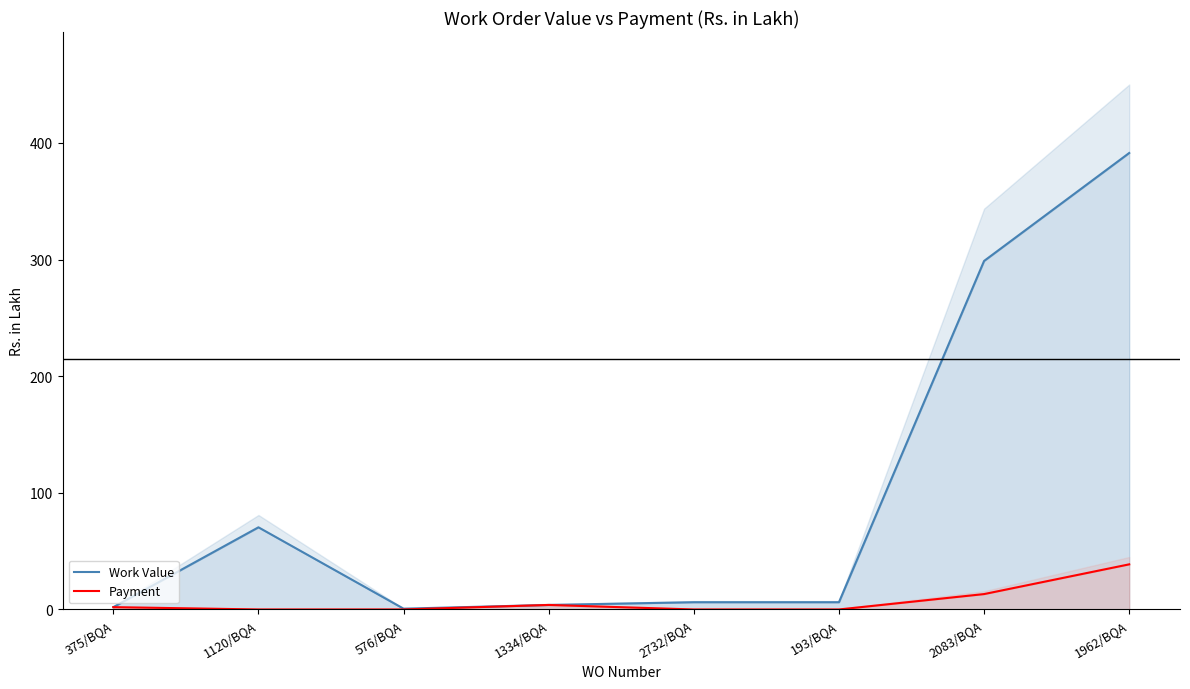

What is the label of the 8th point from the right?

375/BQA